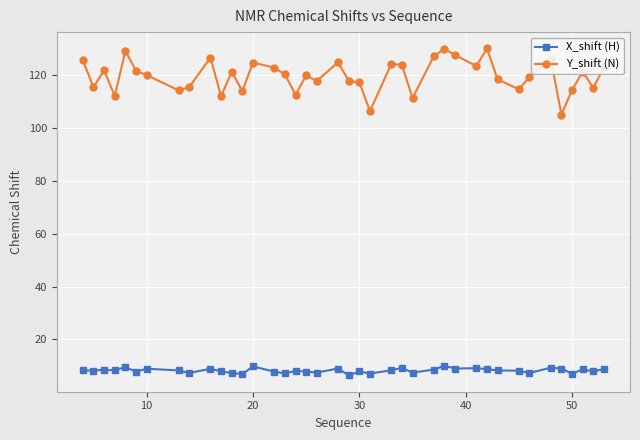

At how many categories does at least one series exceed 109?

38